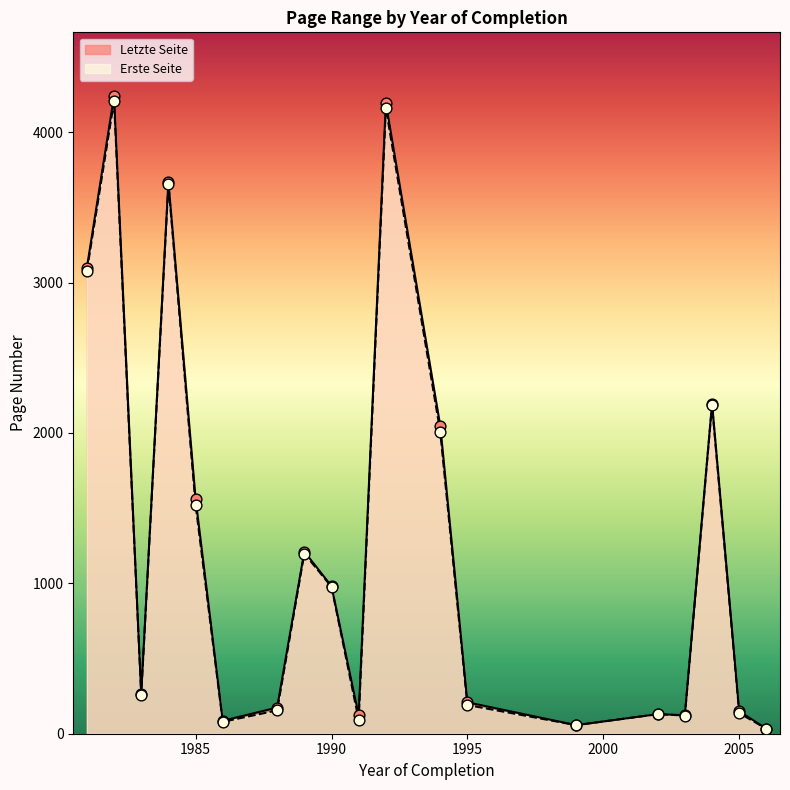

Is the value of Letzte Seite at 1999 greater than the value of Erste Seite at 1982?

No